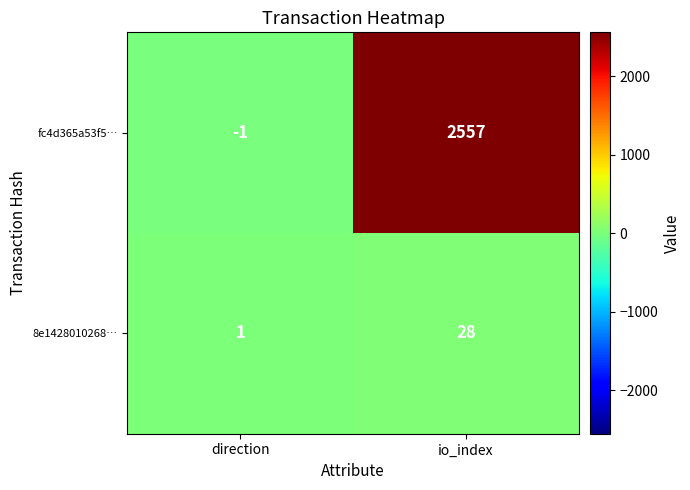

Count the number of categories in the chart.

2